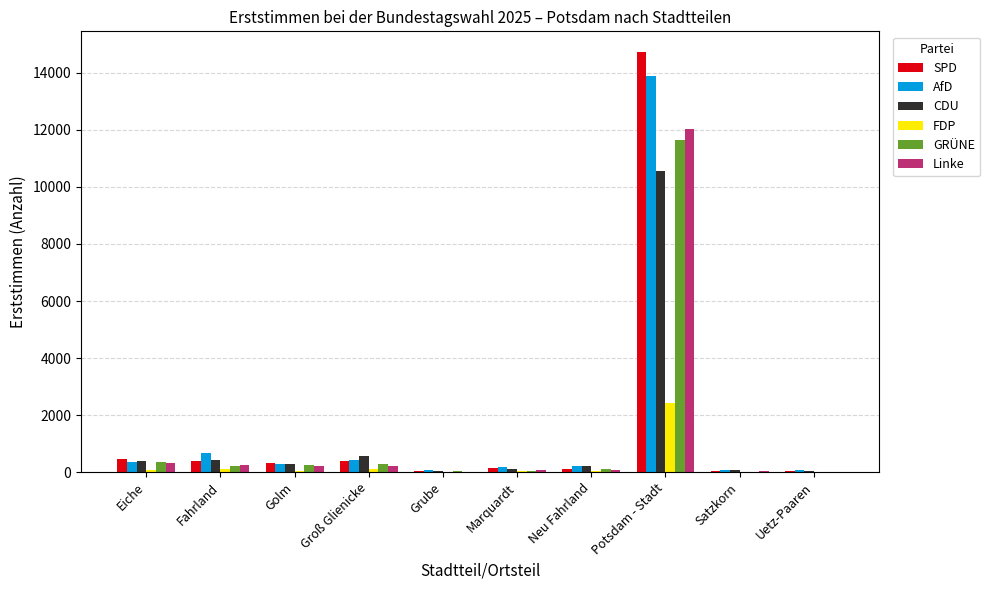

What is the total value across all series at Eiche?

1996